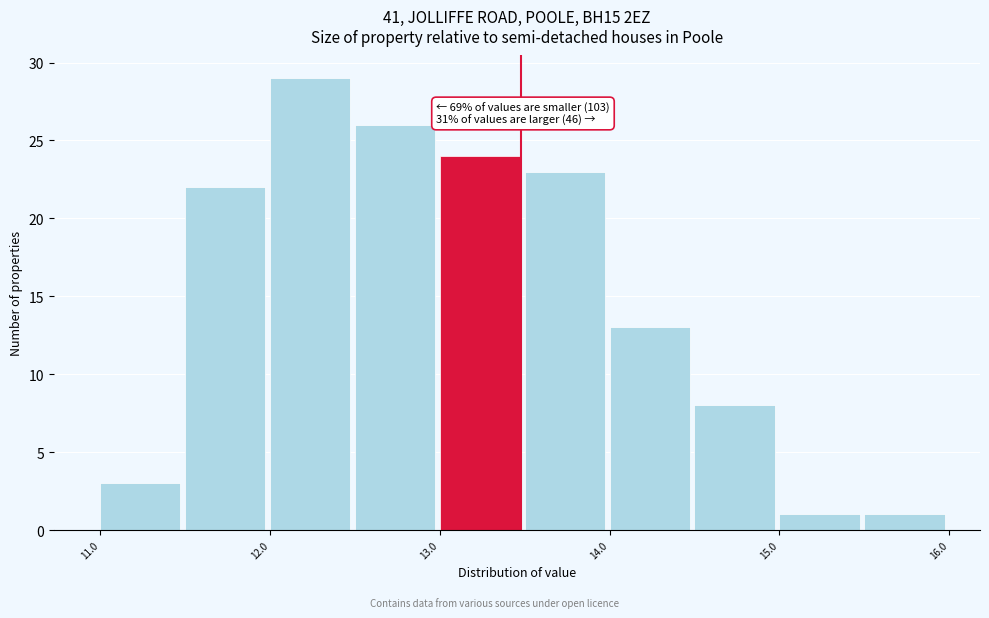

Which range on the x-axis has the tallest bar?

12.0 to 12.5